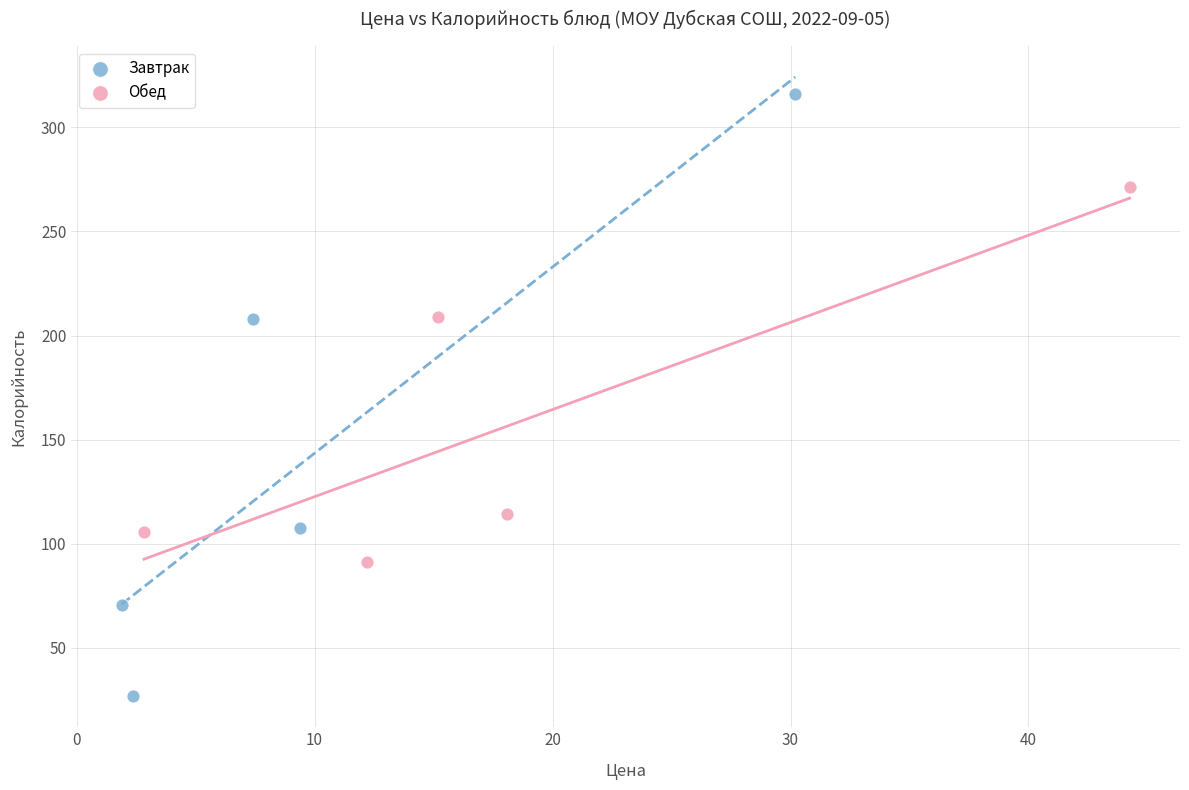

Which series reaches the minimum Y coordinate?

Завтрак